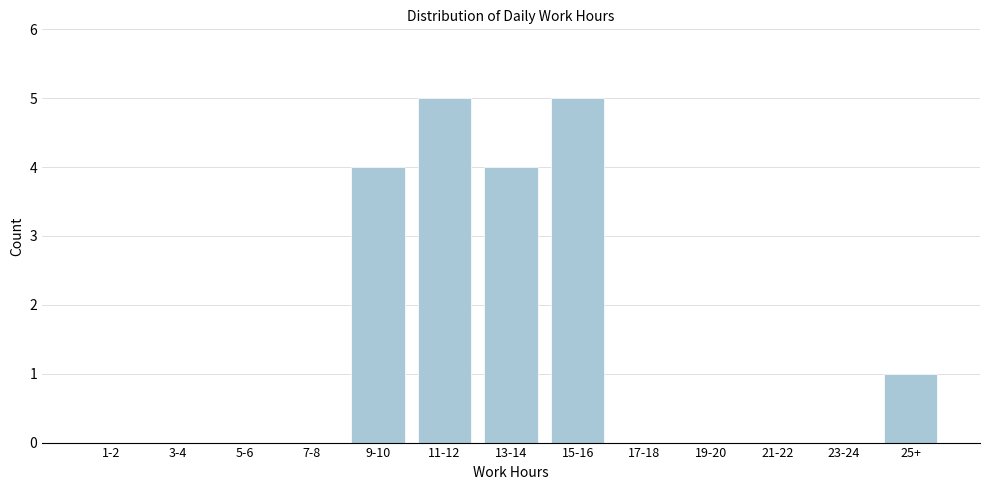

Reading right to left, extract all data points from this chart.

25+=1	23-24=0	21-22=0	19-20=0	17-18=0	15-16=5	13-14=4	11-12=5	9-10=4	7-8=0	5-6=0	3-4=0	1-2=0